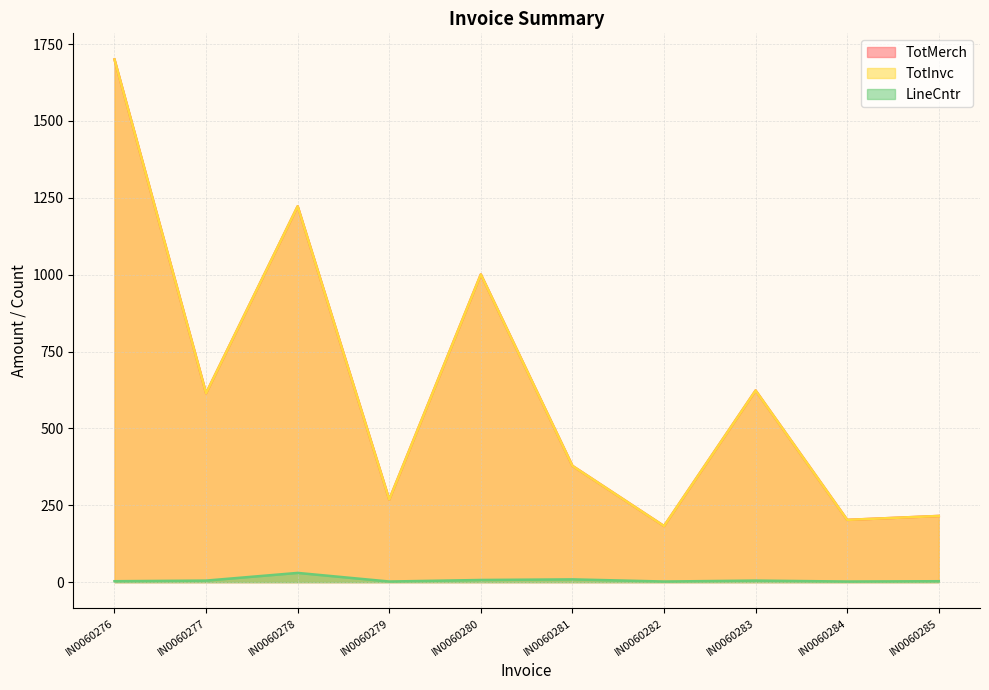

Where is the first local maximum for TotInvc?

IN0060278